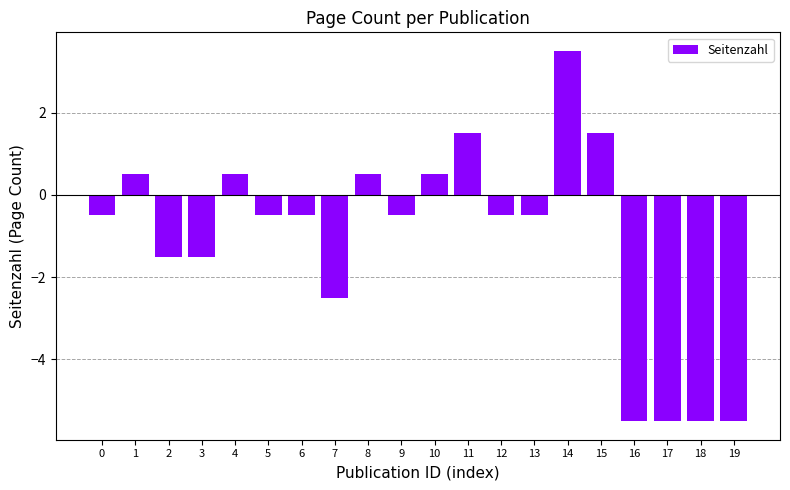

What is the greatest value displayed?

3.5